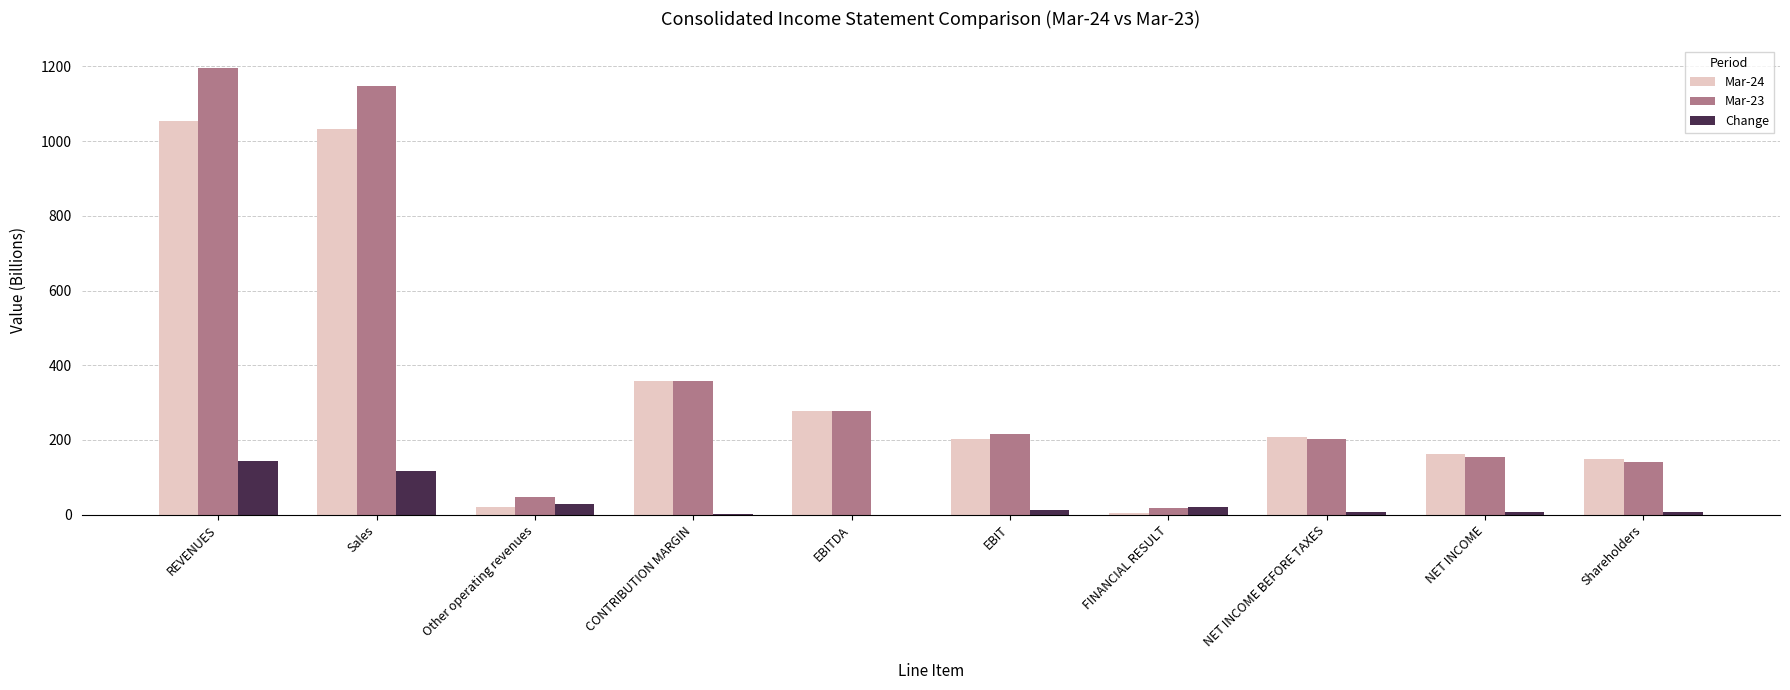

True or false: Mar-24 has a value of 307.5 at NET INCOME BEFORE TAXES.

False